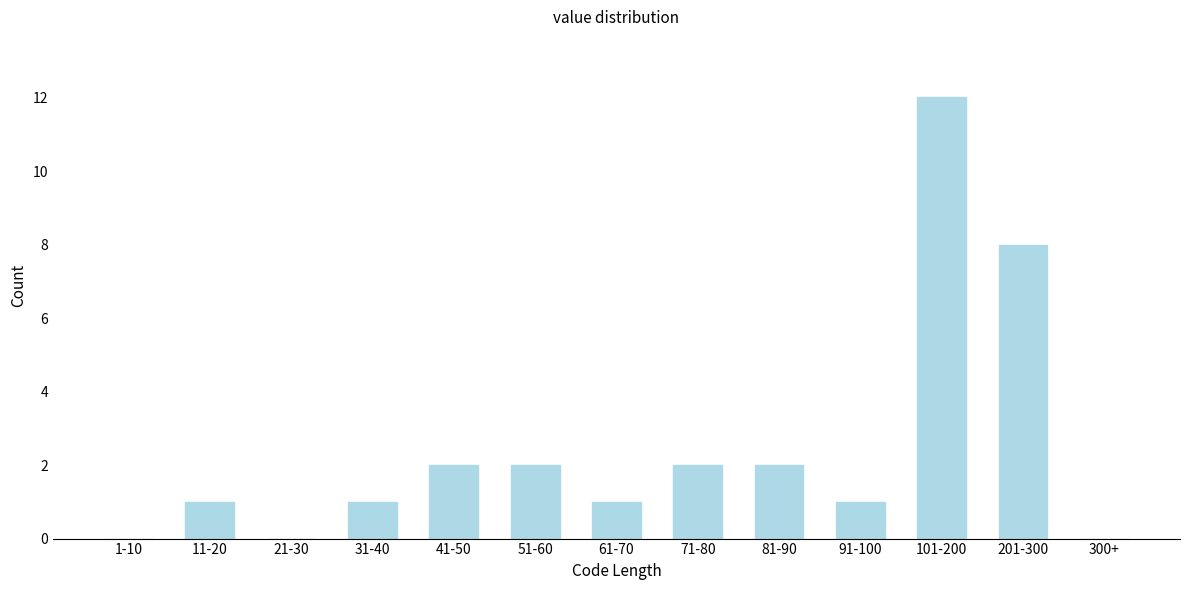

Reading left to right, extract all data points from this chart.

1-10=0	11-20=1	21-30=0	31-40=1	41-50=2	51-60=2	61-70=1	71-80=2	81-90=2	91-100=1	101-200=12	201-300=8	300+=0